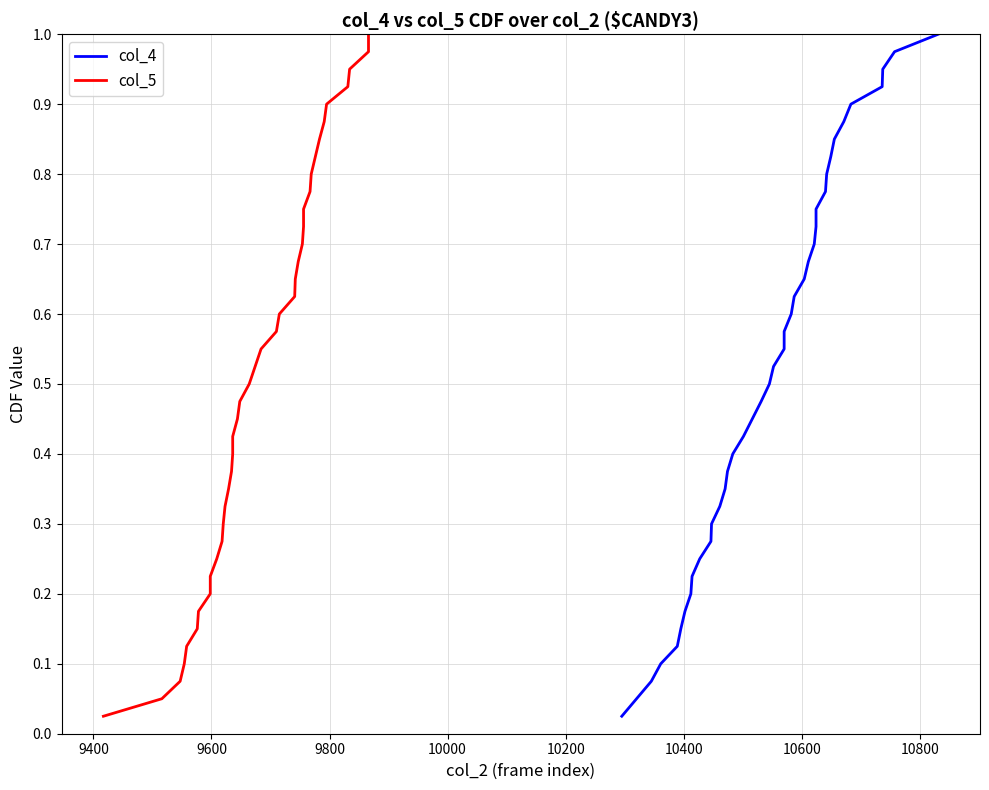

Reading left to right, list all the values displayed in this chart.

col_4: 0.0	0.1	0.1	0.1	0.1	0.1	0.2	0.2	0.2	0.2	0.3	0.3	0.3	0.3	0.4	0.4	0.4	0.5	0.5	0.5	0.5	0.6	0.6	0.6	0.6	0.7	0.7	0.7	0.7	0.8	0.8	0.8	0.8	0.8	0.9	0.9	0.9	0.9	1.0	1.0
col_5: 0.0	0.1	0.1	0.1	0.1	0.1	0.2	0.2	0.2	0.2	0.3	0.3	0.3	0.3	0.4	0.4	0.4	0.5	0.5	0.5	0.5	0.6	0.6	0.6	0.6	0.7	0.7	0.7	0.7	0.8	0.8	0.8	0.8	0.8	0.9	0.9	0.9	0.9	1.0	1.0